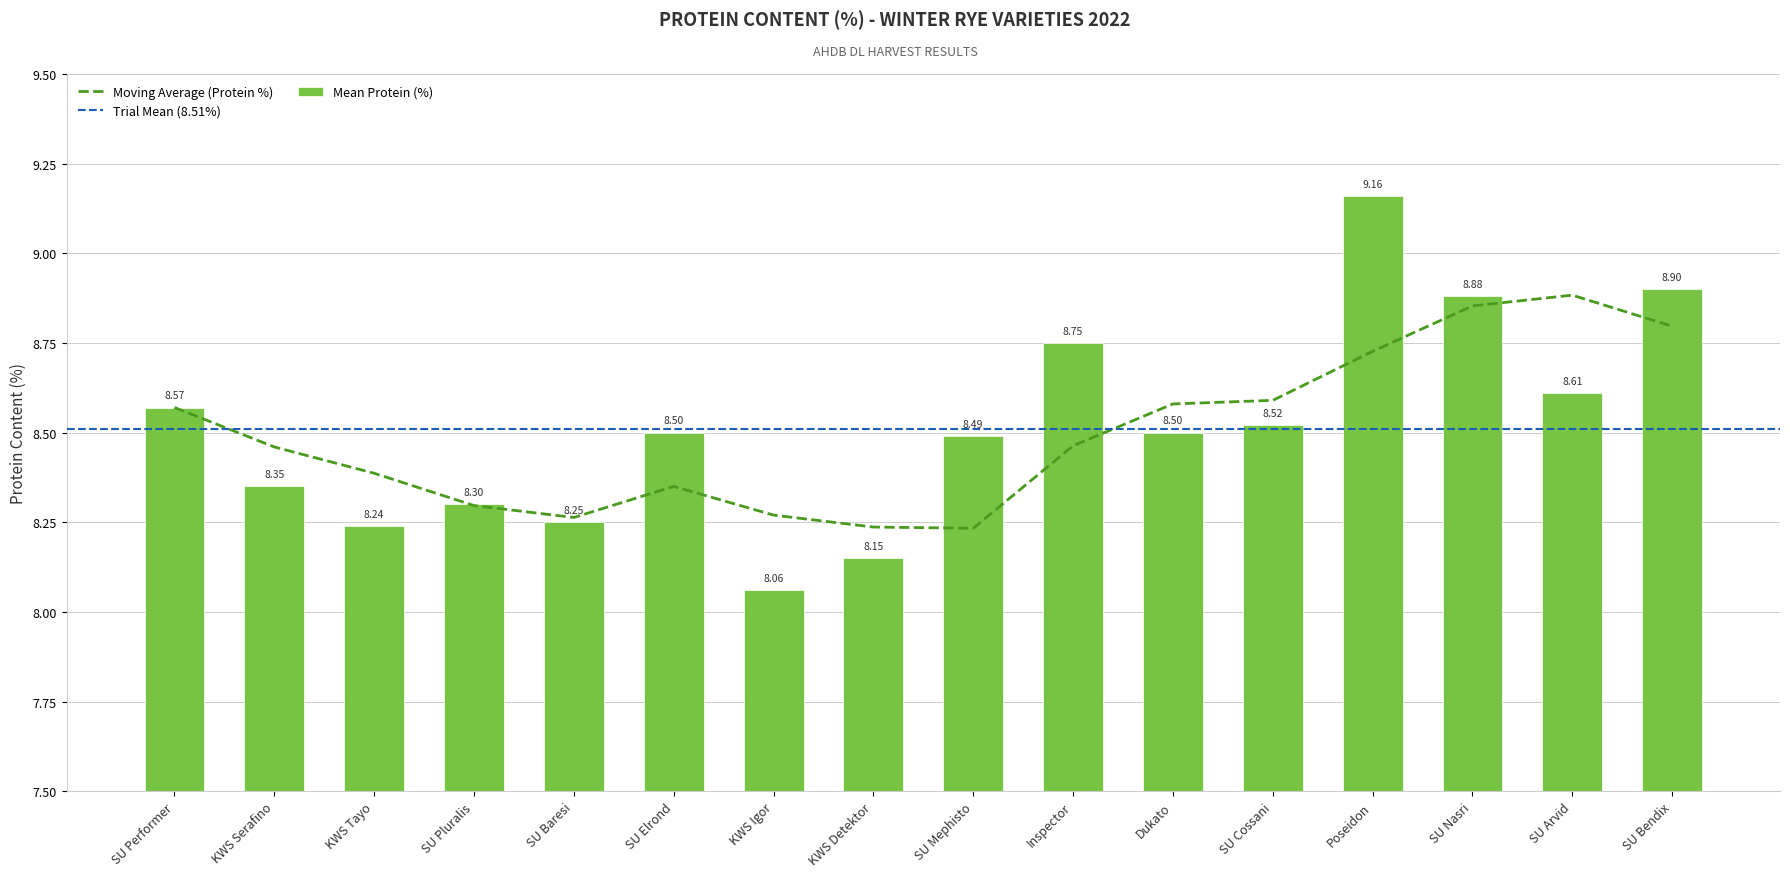

Reading left to right, extract all data points from this chart.

SU Performer=8.6	KWS Serafino=8.3	KWS Tayo=8.2	SU Pluralis=8.3	SU Baresi=8.2	SU Elrond=8.5	KWS Igor=8.1	KWS Detektor=8.2	SU Mephisto=8.5	Inspector=8.8	Dukato=8.5	SU Cossani=8.5	Poseidon=9.2	SU Nasri=8.9	SU Arvid=8.6	SU Bendix=8.9